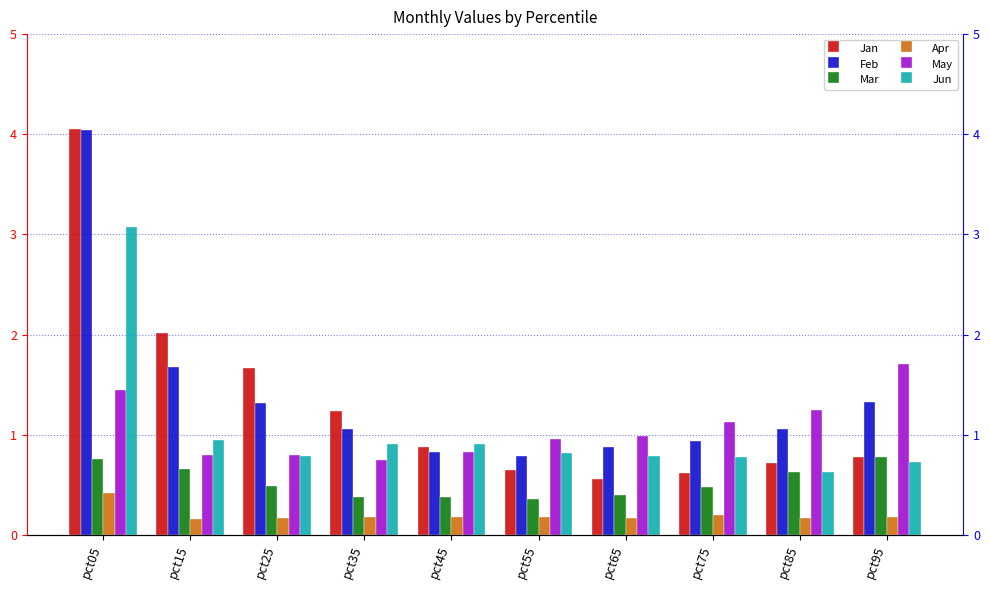

What is the minimum value for Mar?

0.4